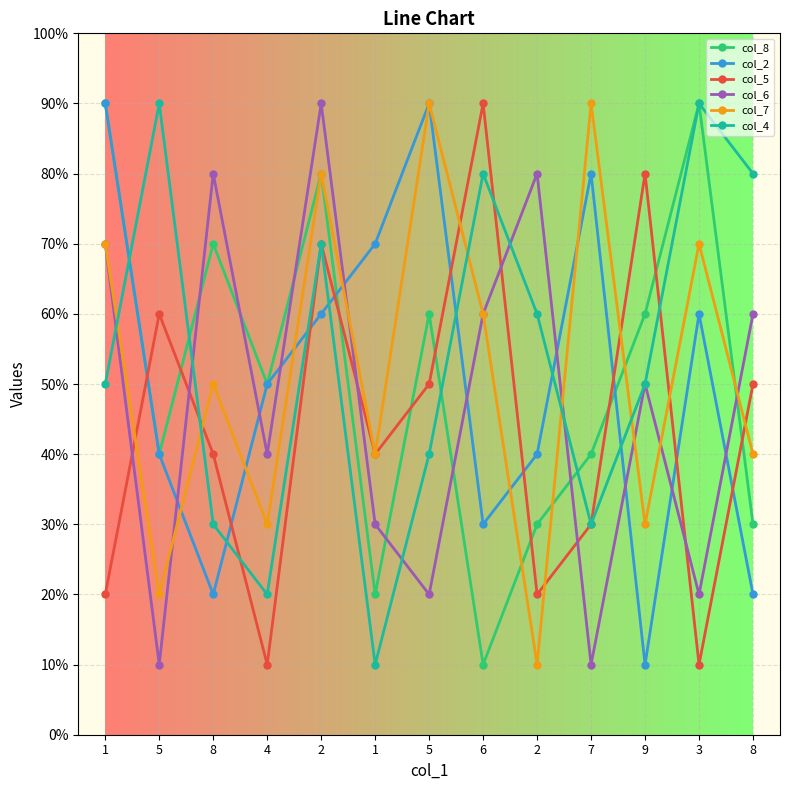

Does the chart have visible grid lines?

Yes